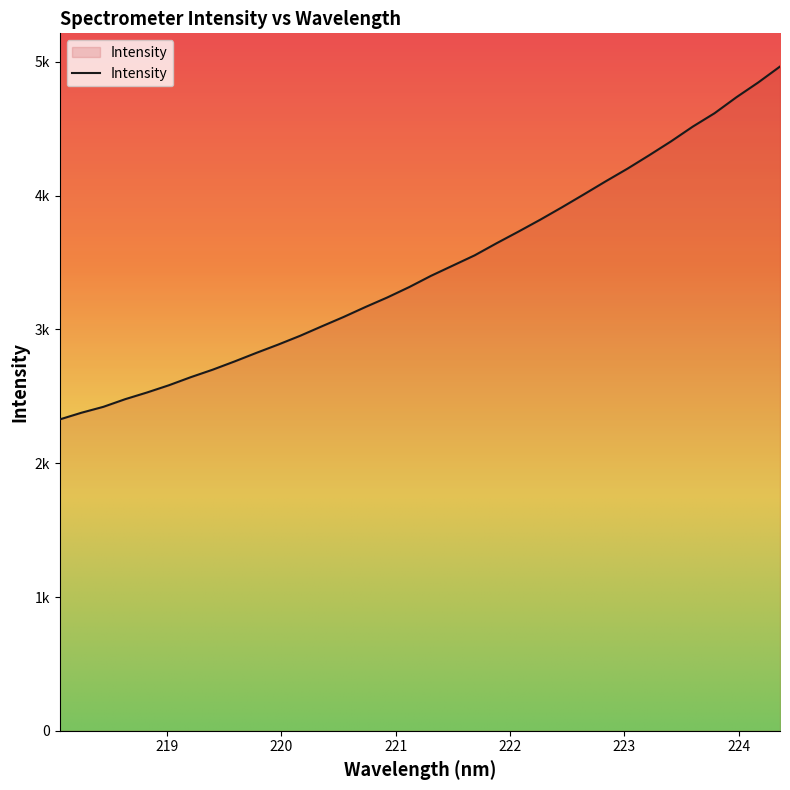

Does the chart have visible grid lines?

No